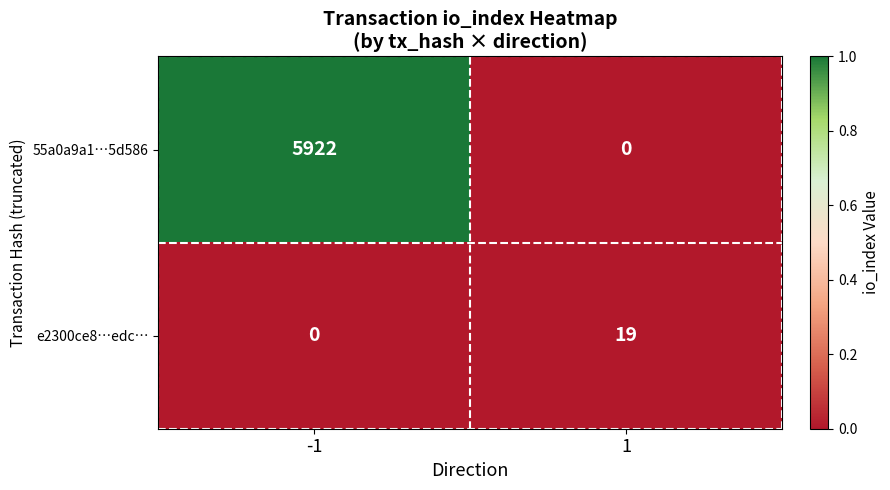

At -1, list the series in order from smallest to largest.

e2300ce8…edc…, 55a0a9a1…5d586